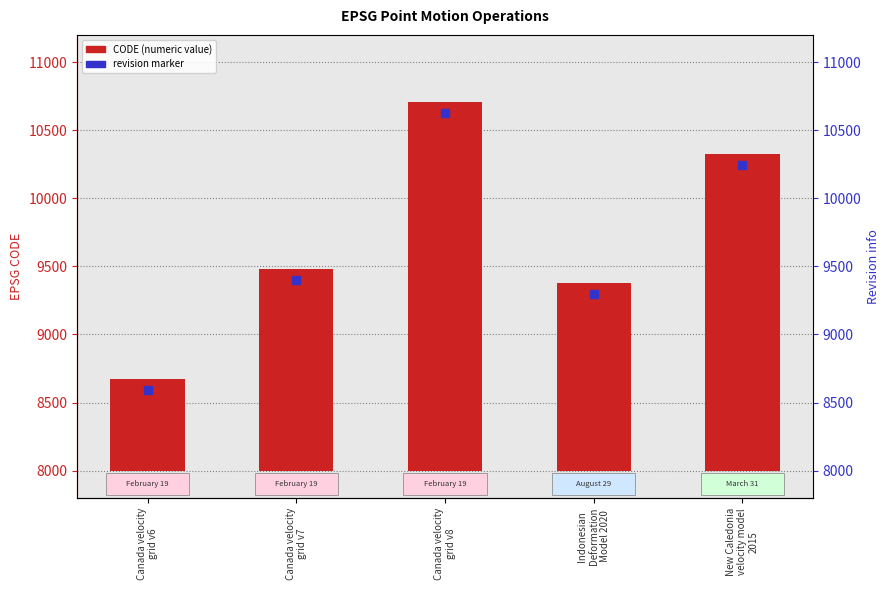

What is the difference between the maximum and minimum values?

2031